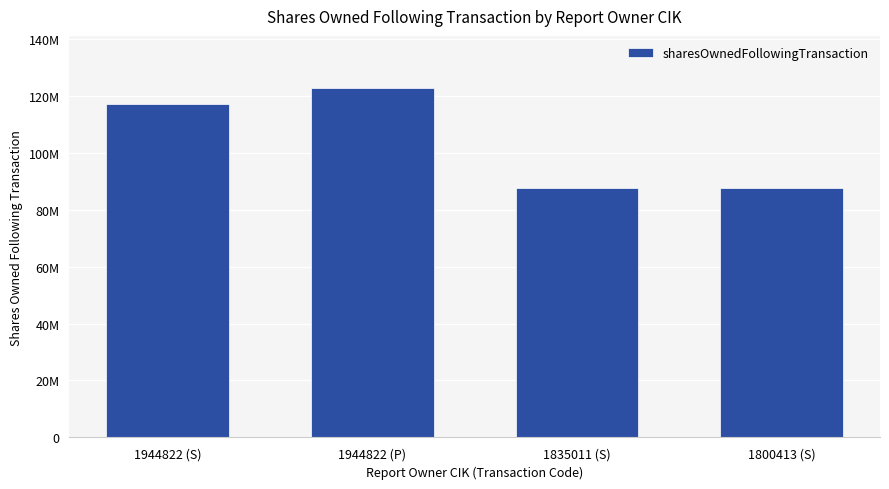

List the labels in order of value, smallest first.

1835011 (S), 1800413 (S), 1944822 (S), 1944822 (P)